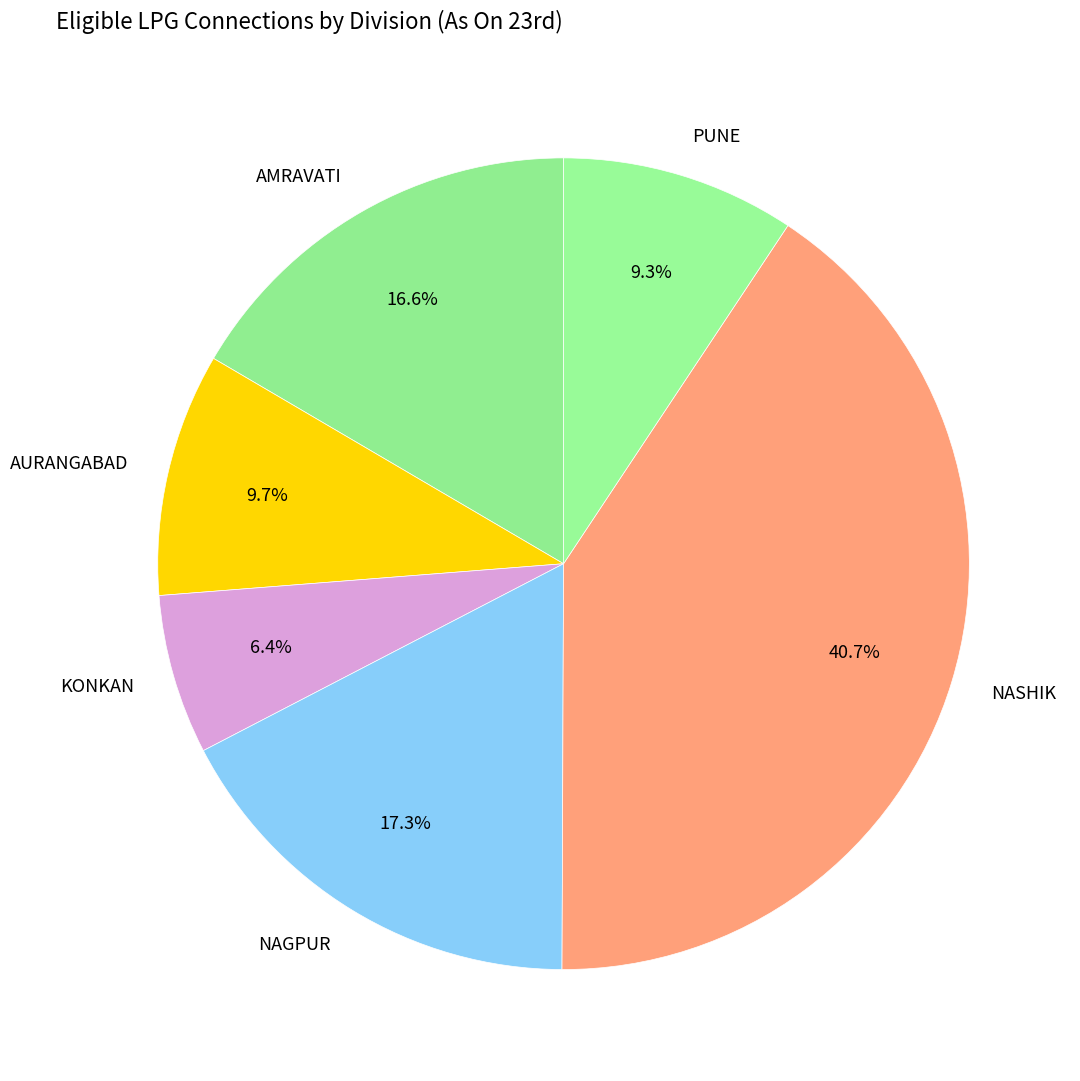

Approximately how many times larger is the value at AMRAVATI compared to NAGPUR?

1.0